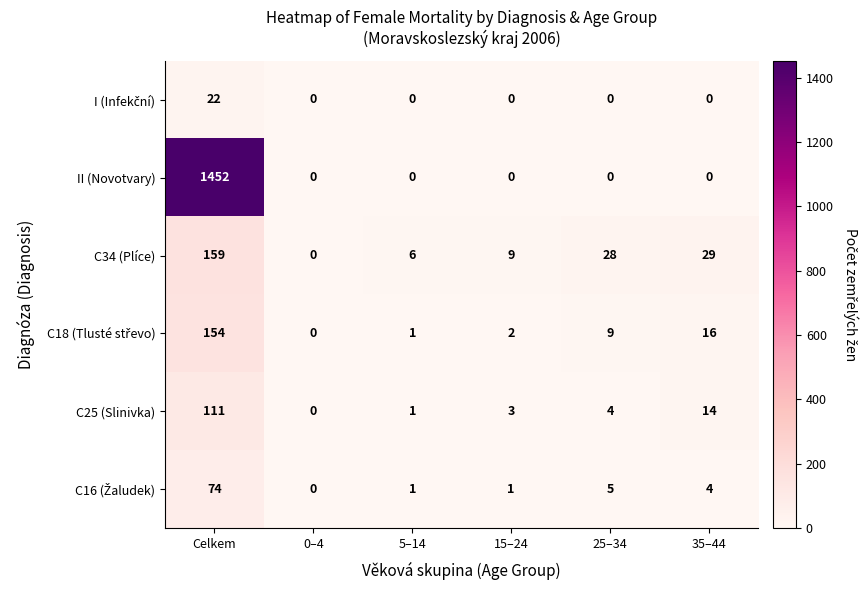

What is the total value across all series at 15–24?

15